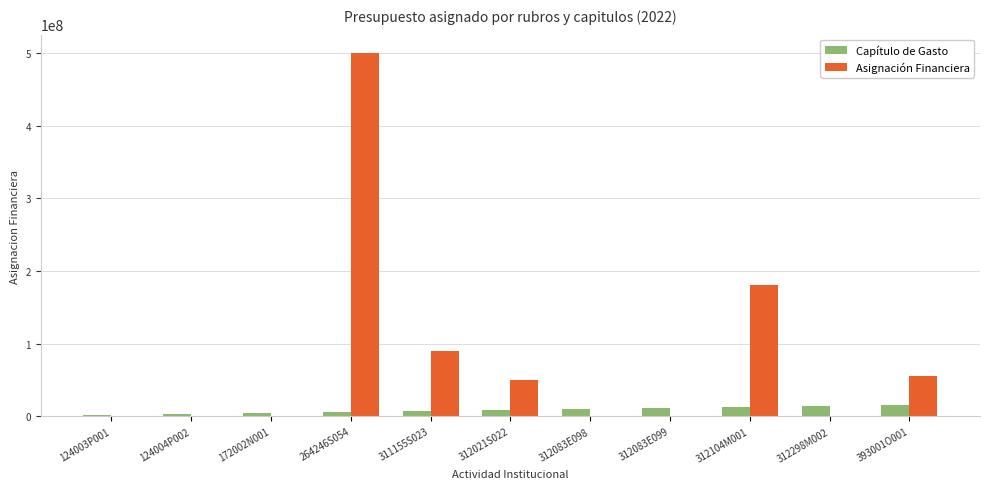

Which series changed the most between 311155S023 and 312083E099?

Asignación Financiera